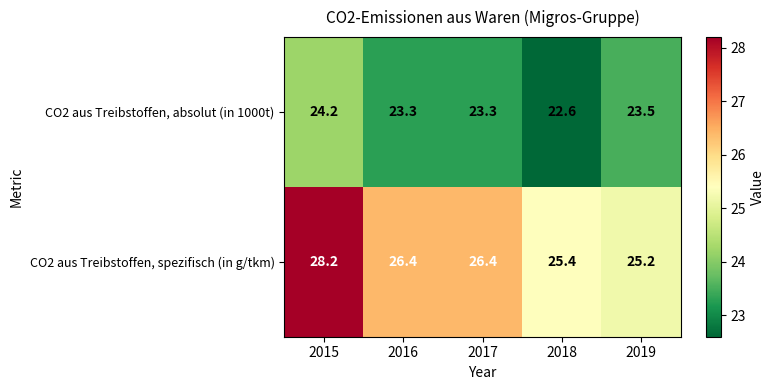

How many data points in CO2 aus Treibstoffen, absolut (in 1000t) are above 23?

4